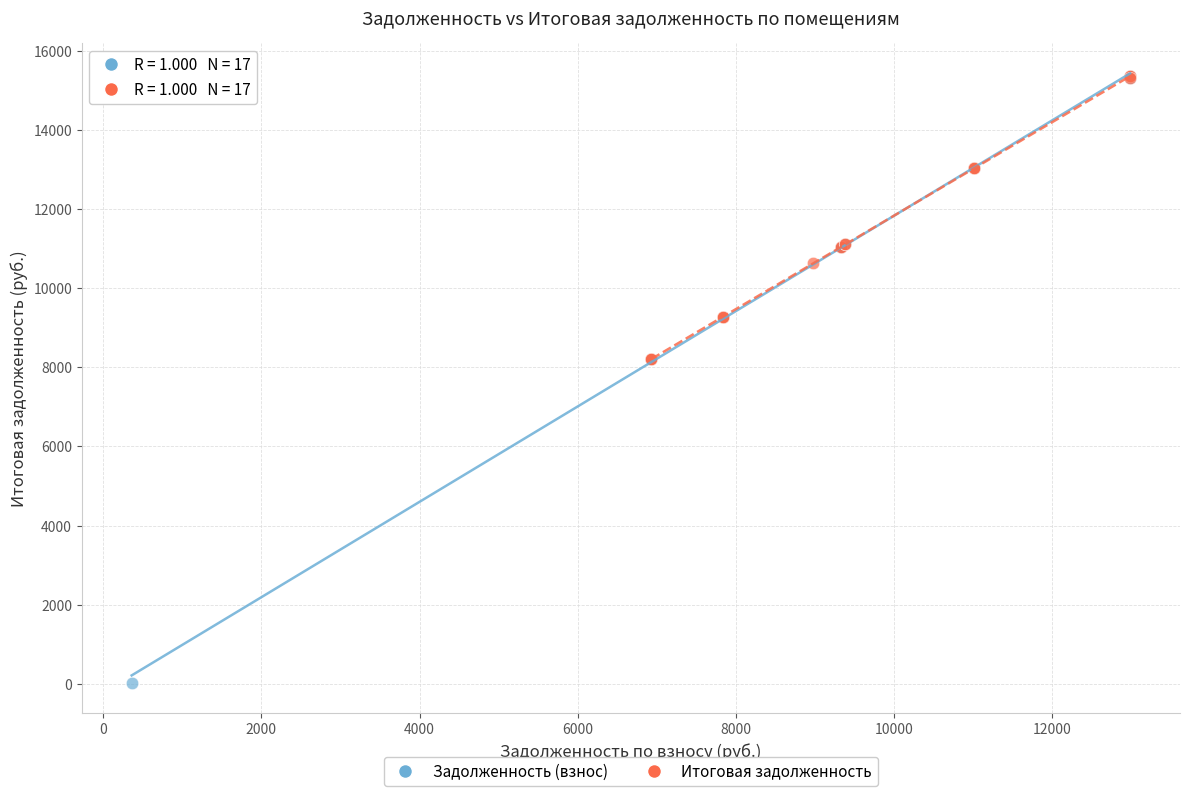

Which series reaches the minimum Y coordinate?

Задолженность (взнос)